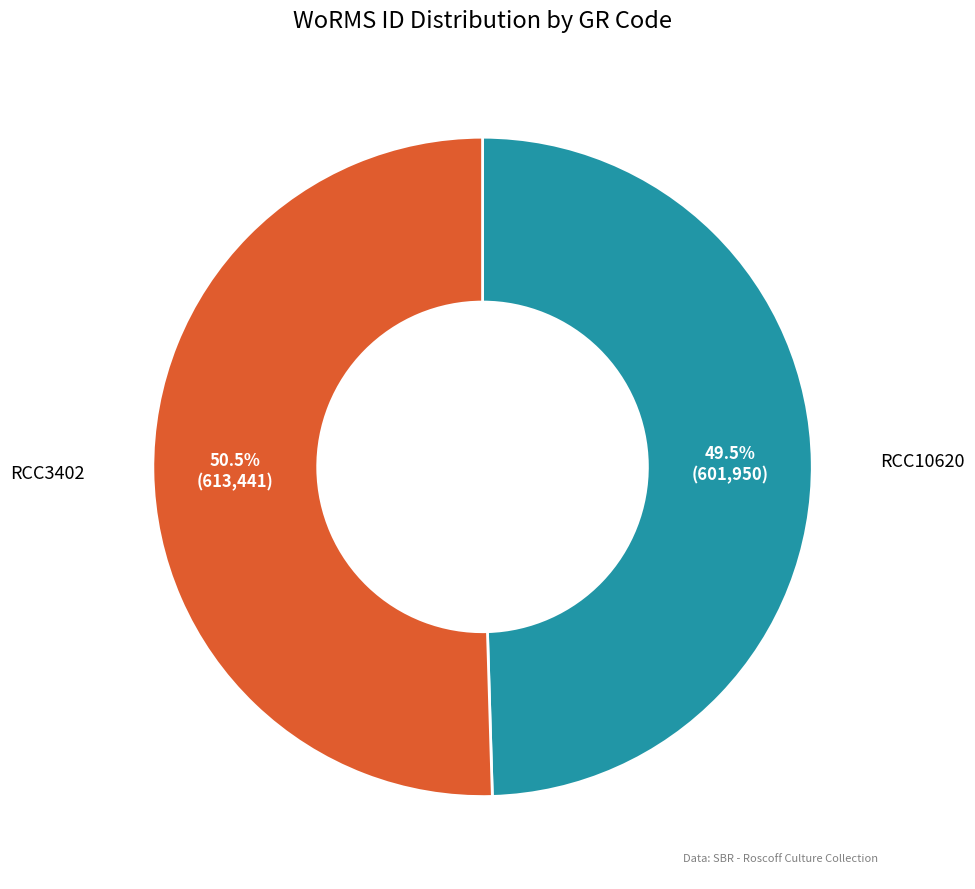

Rank the categories by value from highest to lowest.

RCC3402, RCC10620